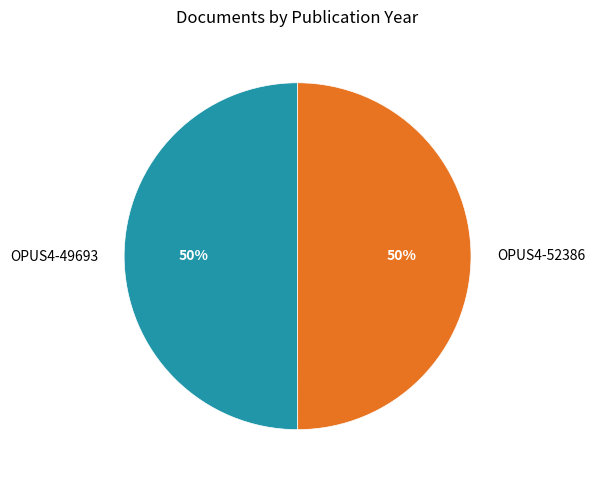

How many slices are in this pie chart?

2